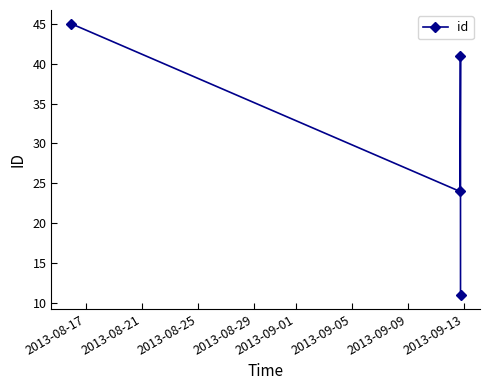

What is the greatest value displayed?

45